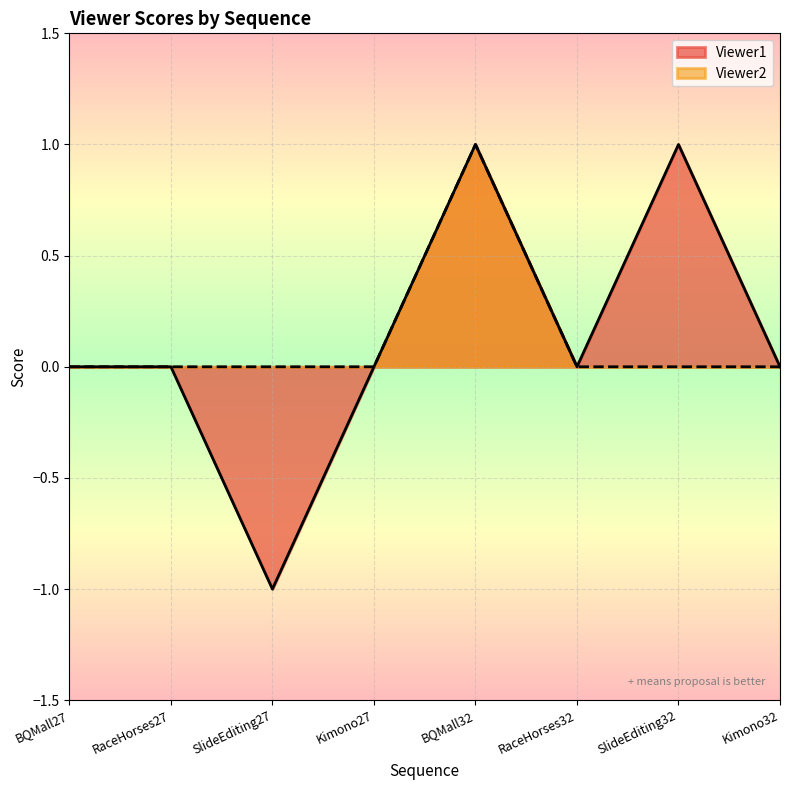

Reading left to right, what are all the values shown in this chart?

Viewer1: 0	0	-1	0	1	0	1	0
Viewer2: 0	0	0	0	1	0	0	0